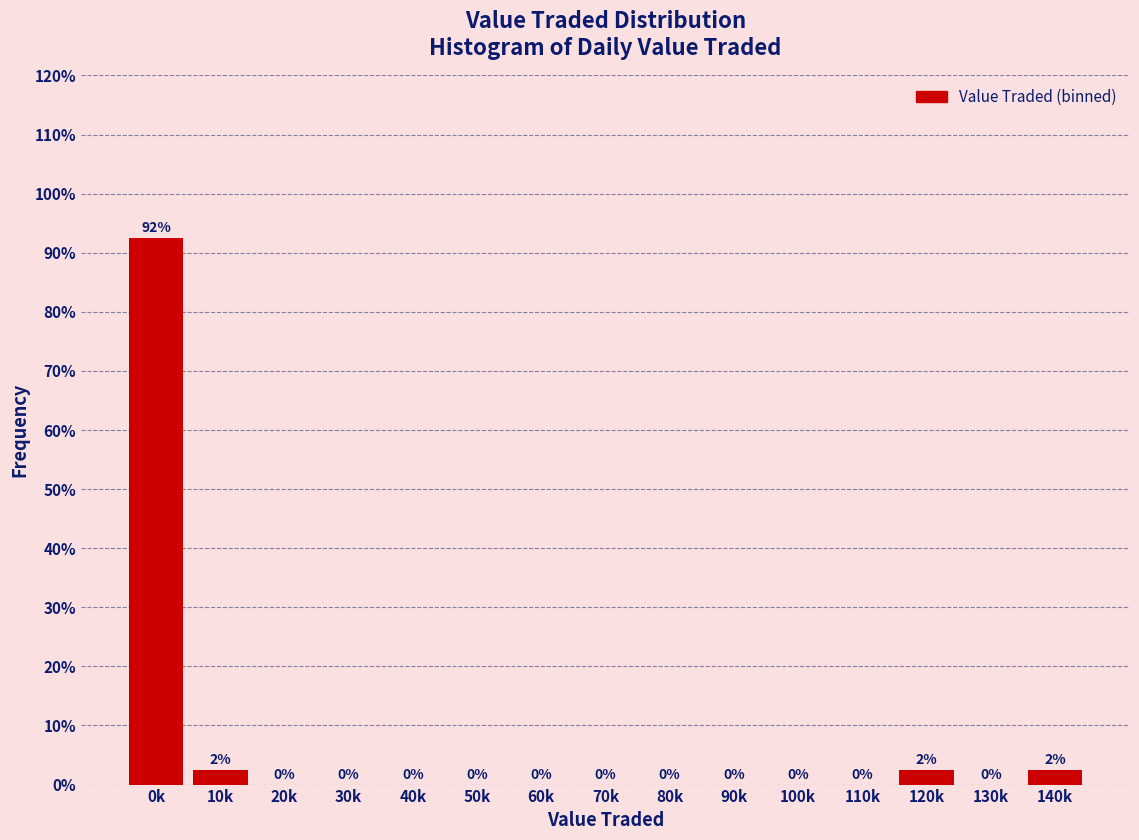

Is it true that the value at 70k is 0.0?

True